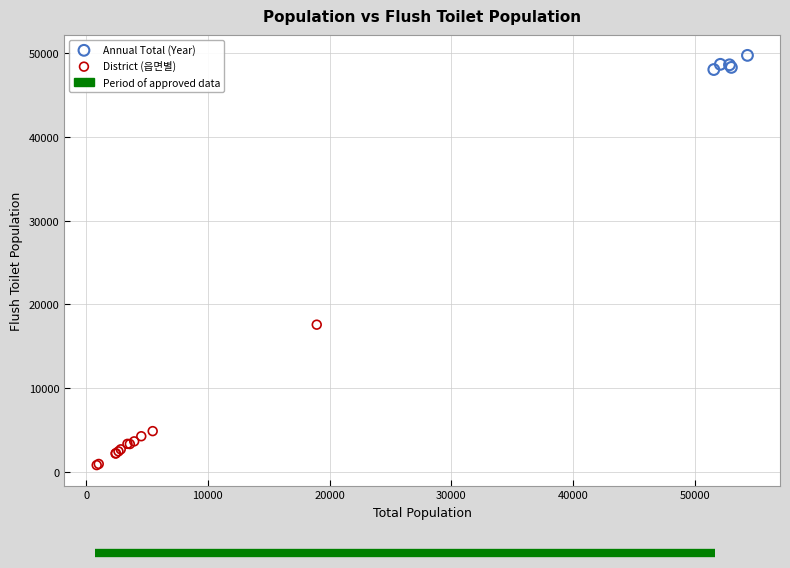

Which series reaches the minimum Y coordinate?

District (읍면별)